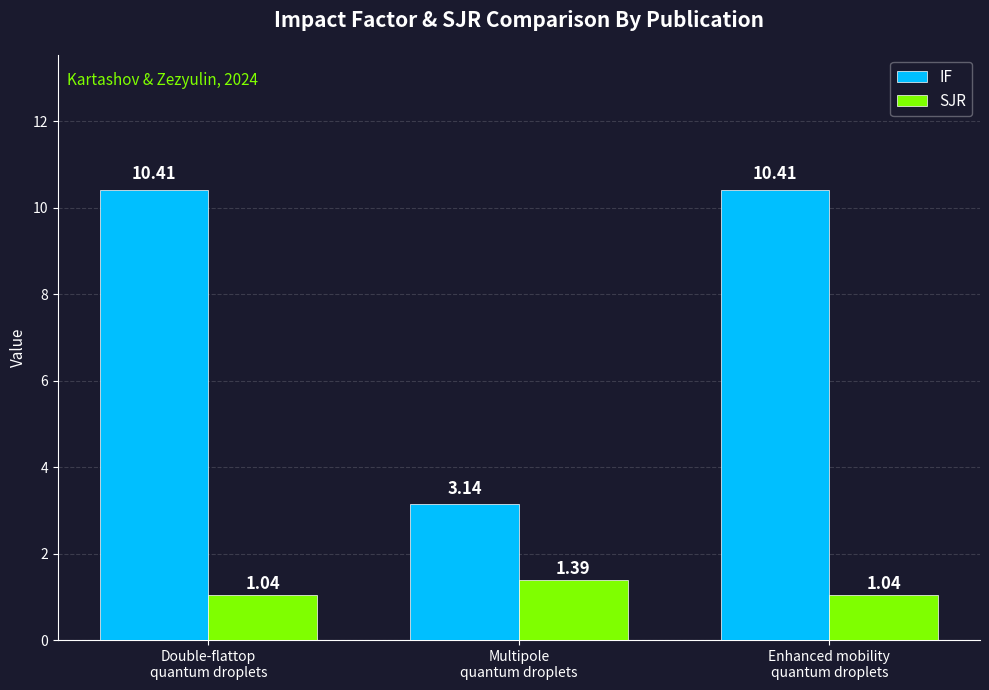

What is the average value of the SJR series?

1.2